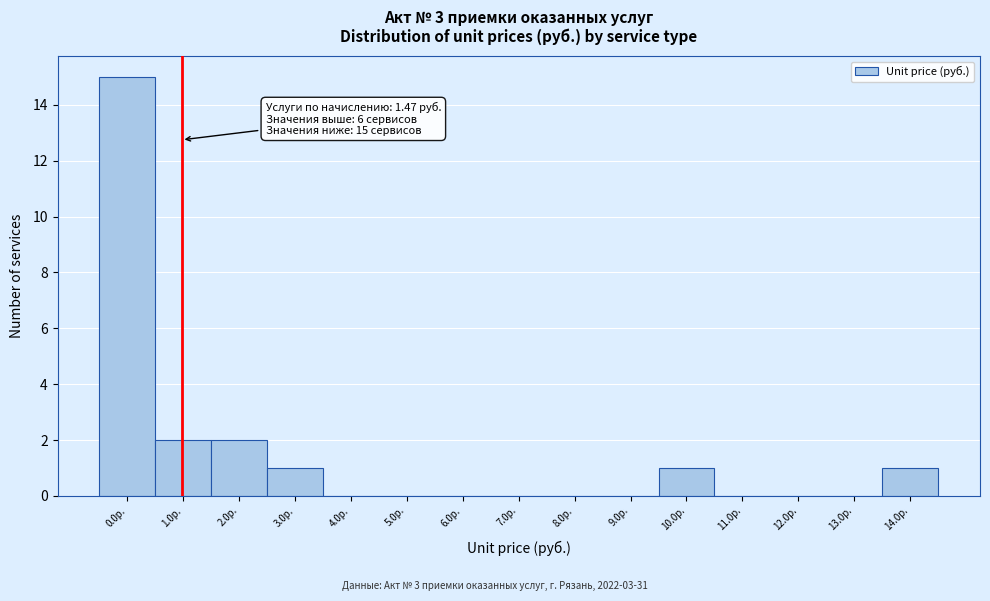

Reading left to right, transcribe all the data shown in this chart.

0.0р.=15	1.0р.=2	2.0р.=2	3.0р.=1	4.0р.=0	5.0р.=0	6.0р.=0	7.0р.=0	8.0р.=0	9.0р.=0	10.0р.=1	11.0р.=0	12.0р.=0	13.0р.=0	14.0р.=1